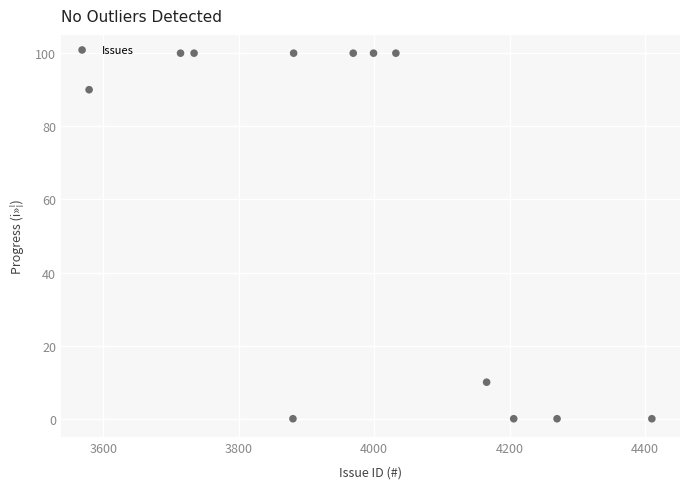

What is the average X value?

3987